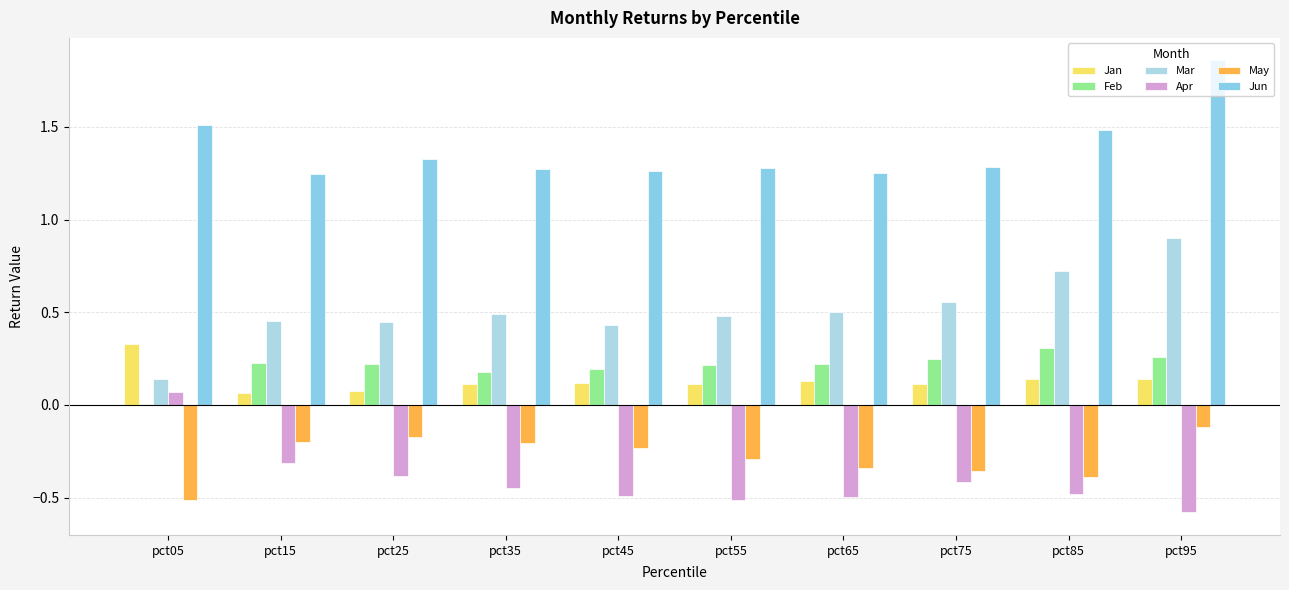

What is the difference between the maximum and minimum values in the Jan series?

0.3